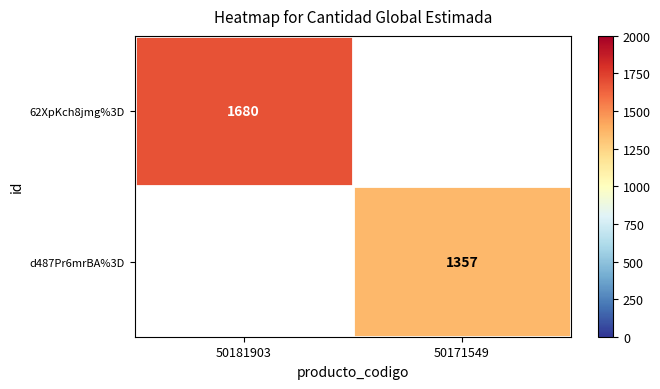

Is it true that 62XpKch8jmg%3D equals 1019 at 50181903?

False